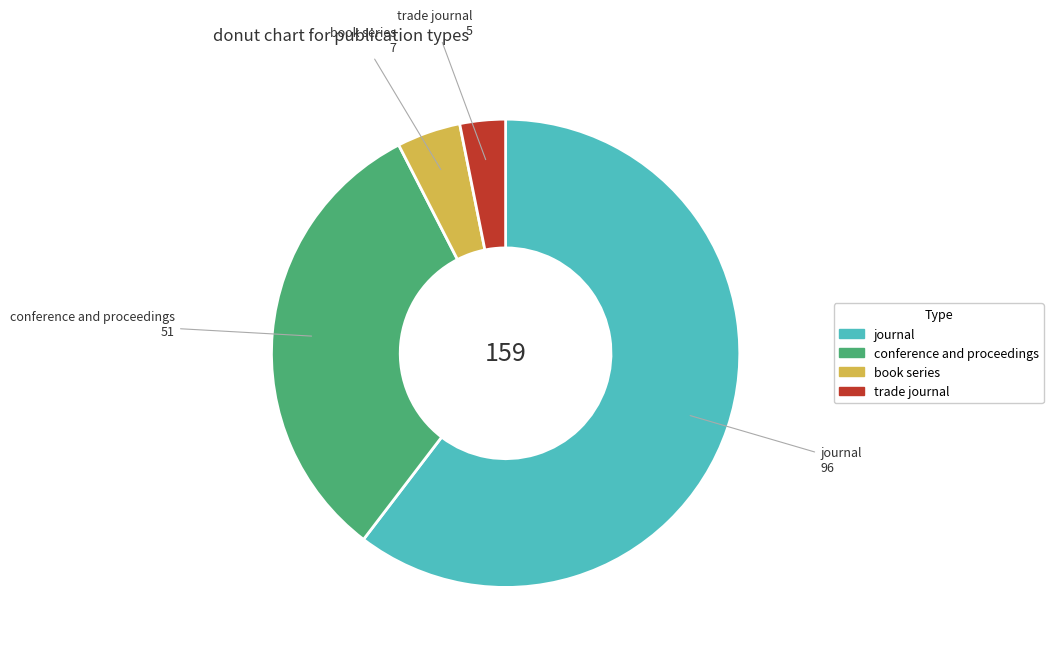

What is the ratio of the value at book series to the value at trade journal?

1.4